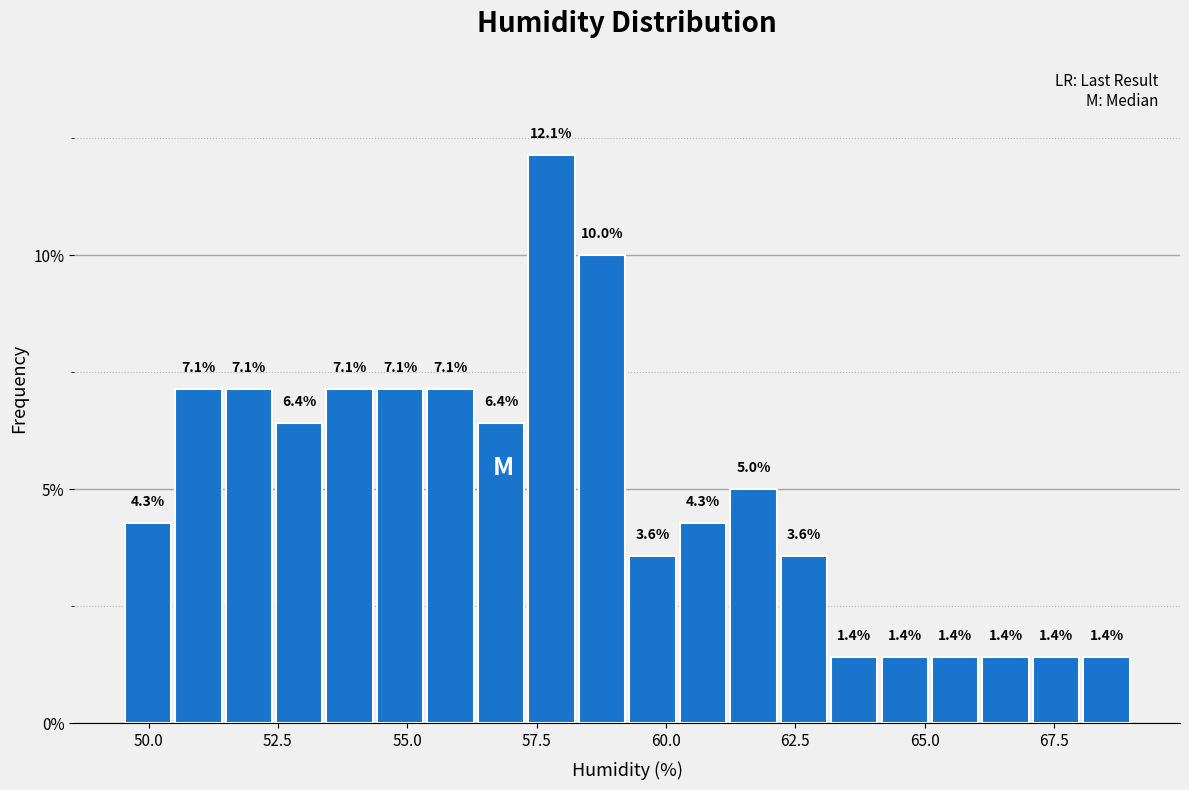

Around what value on the x-axis is the tallest bar? Give the approximate position of its centre, as read against the axis.

58.0